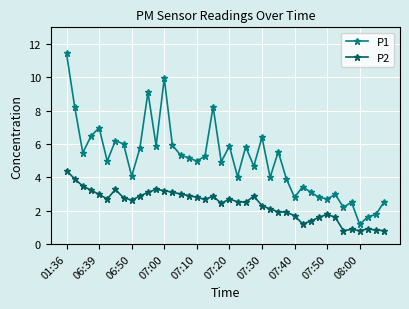

What is the maximum value shown in the chart?

11.4